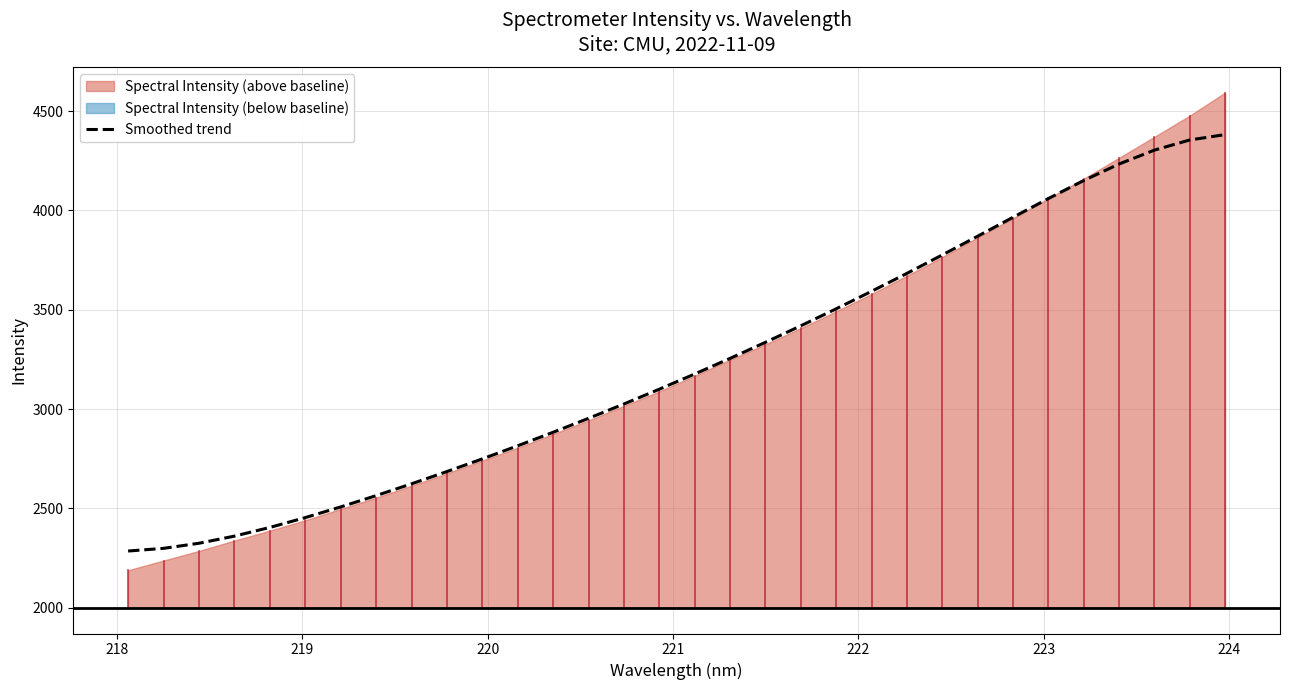

What is the minimum value for Smoothed trend?

2285.5